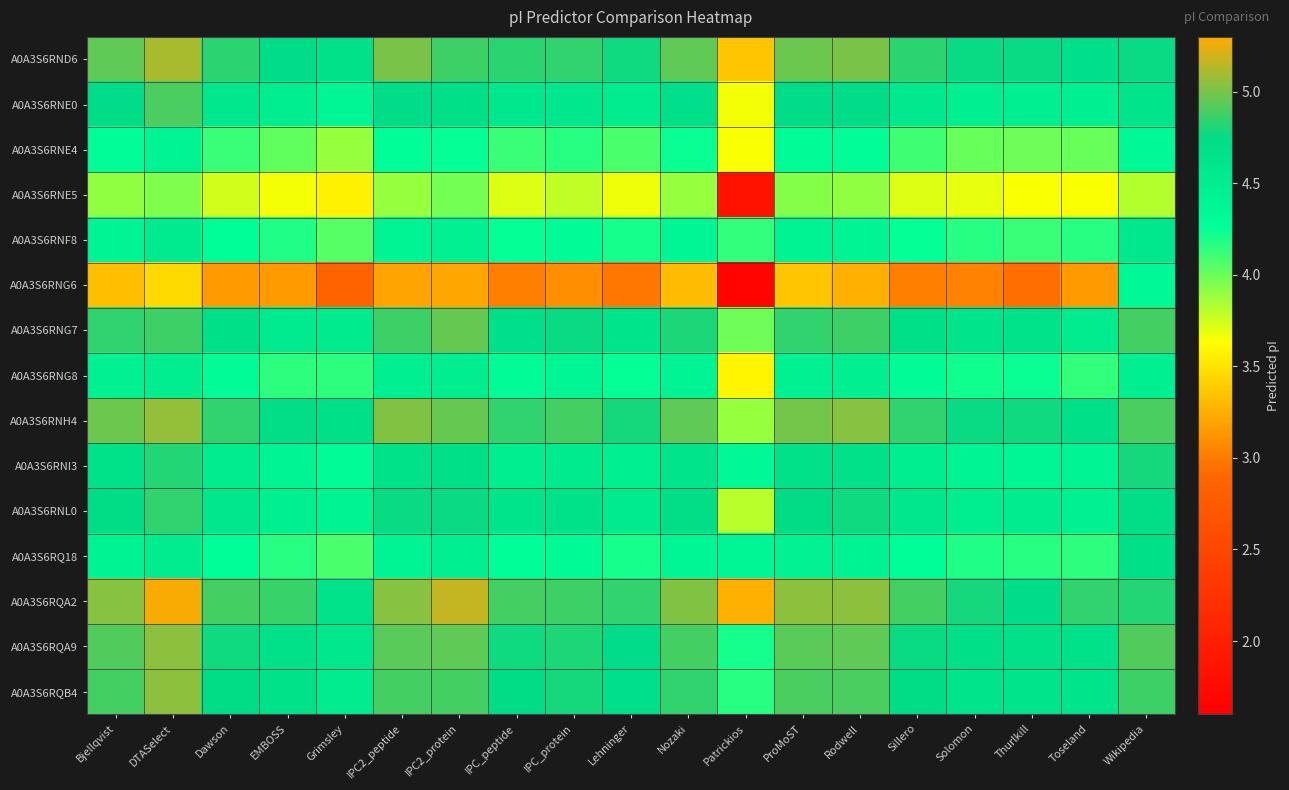

Which has a higher value, Nozaki or Wikipedia?

Nozaki